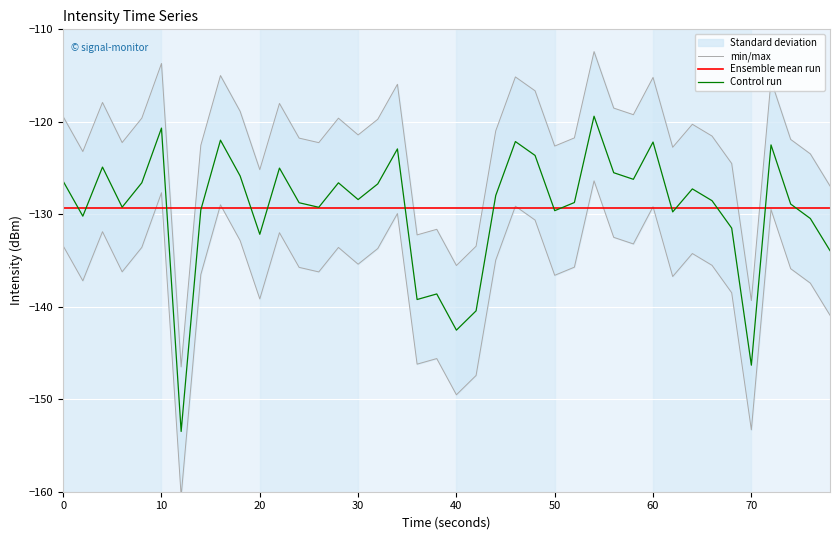

What is the minimum value for min/max?

-160.5